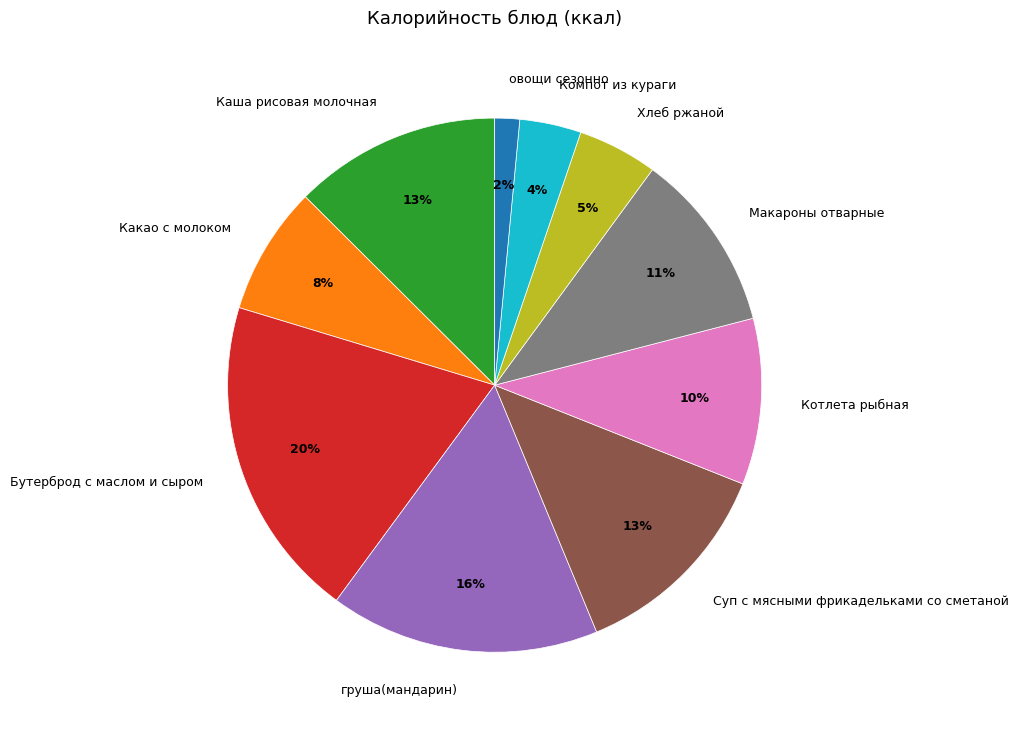

Is the sum of Компот из кураги and Какао с молоком greater than half?

No